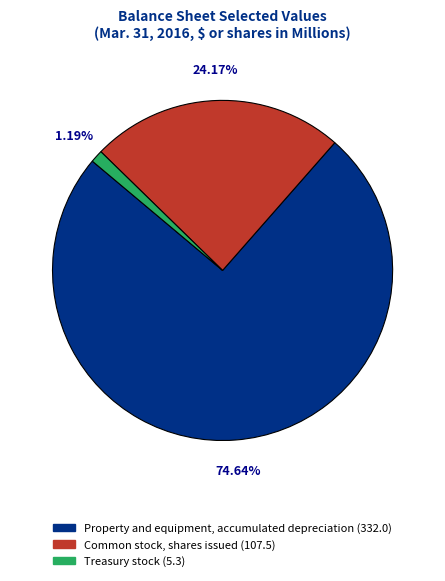

To the nearest percent, what portion does Common stock, shares issued represent?

24%